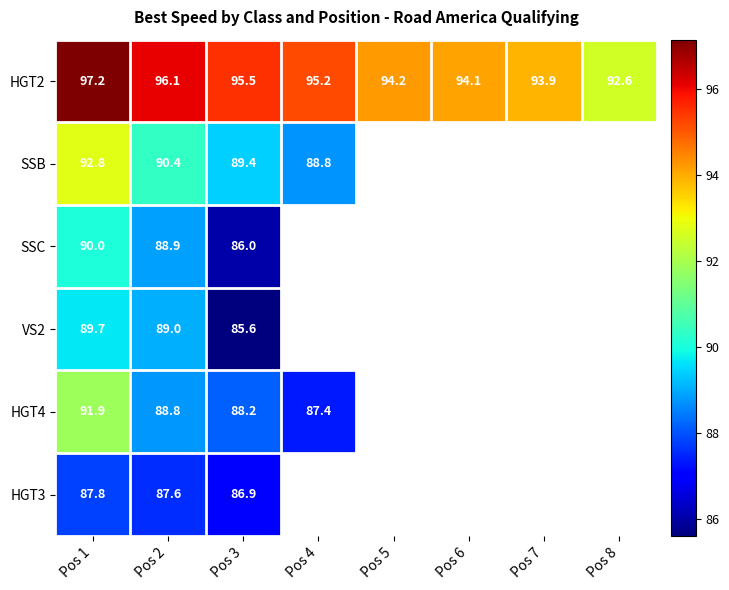

At Pos 2, list the series in order from smallest to largest.

HGT3, HGT4, SSC, VS2, SSB, HGT2